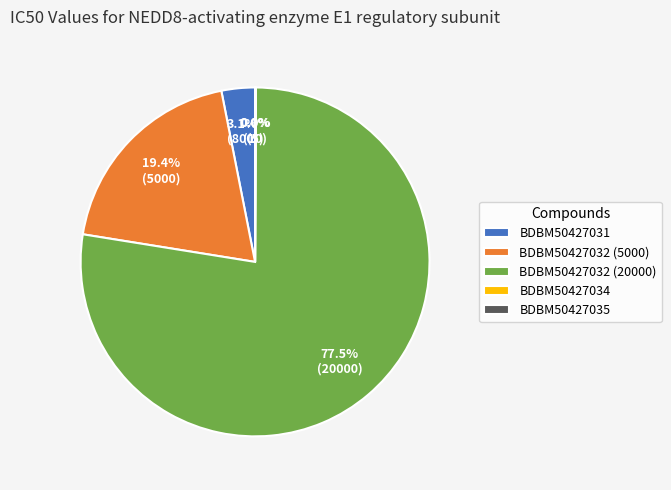

Do BDBM50427031 and BDBM50427032 (5000) together represent more than half of the pie?

No